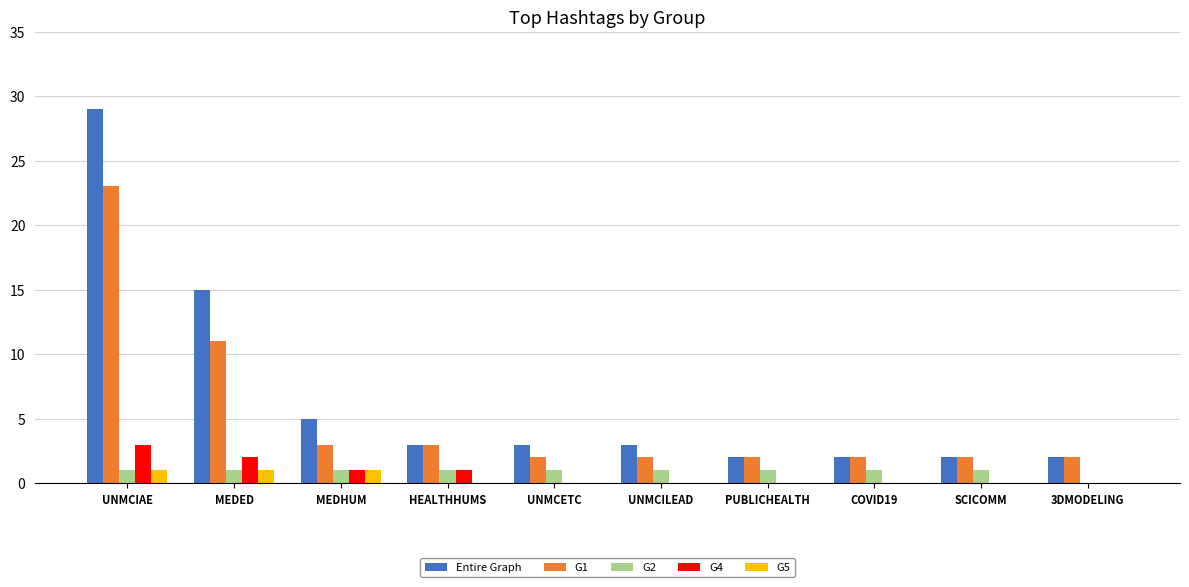

How many distinct data groups are displayed?

5